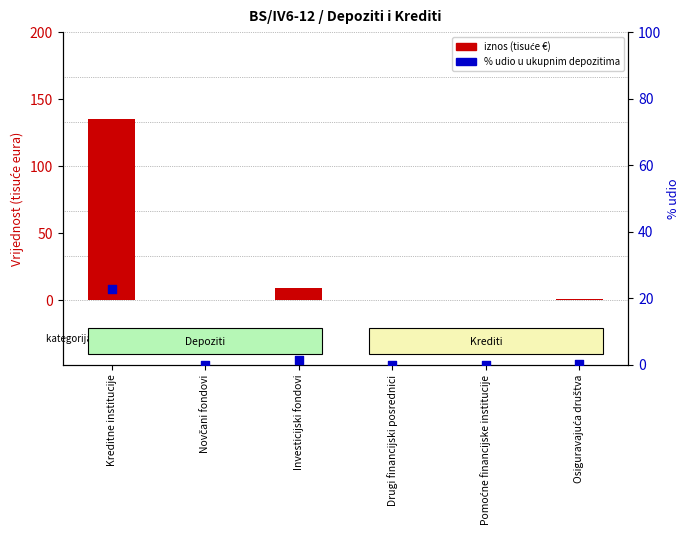

At which category is the sum across all series the highest?

Kreditne institucije